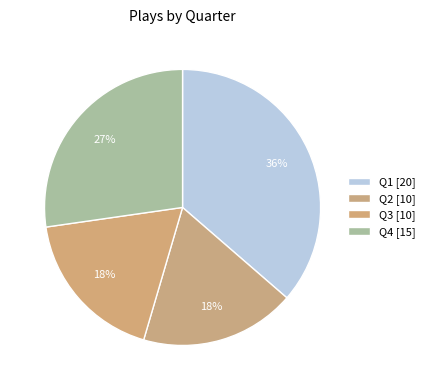

Count the number of slices in the pie.

4